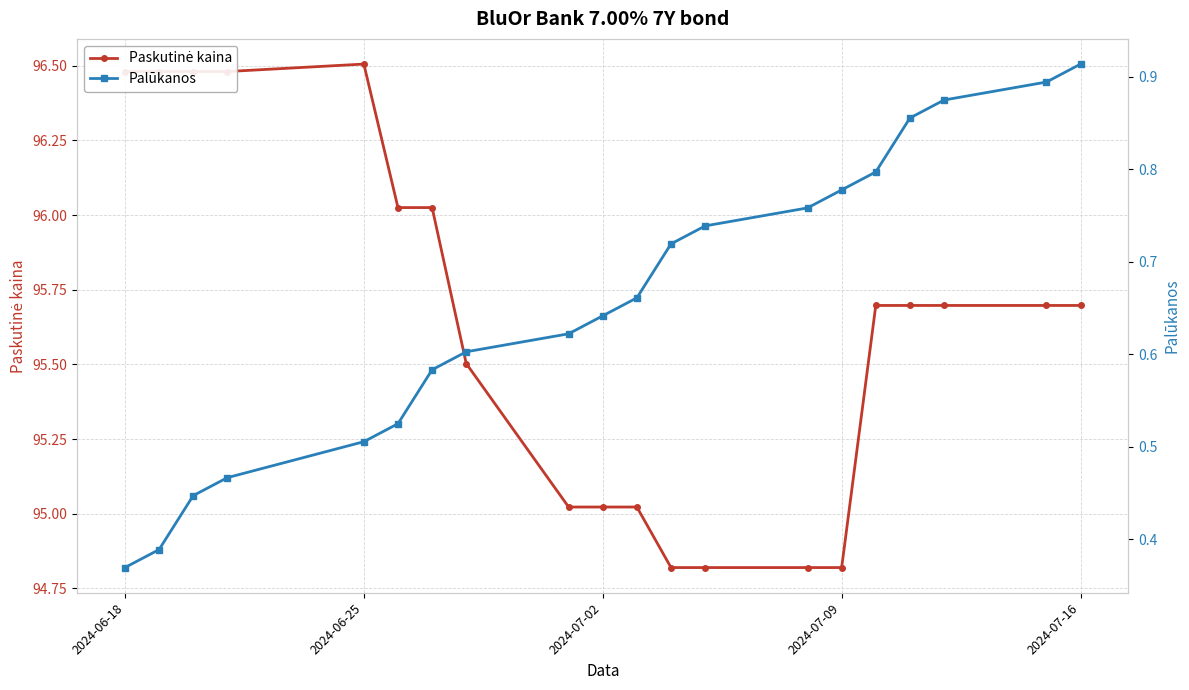

What is the minimum value for Palūkanos?

0.4